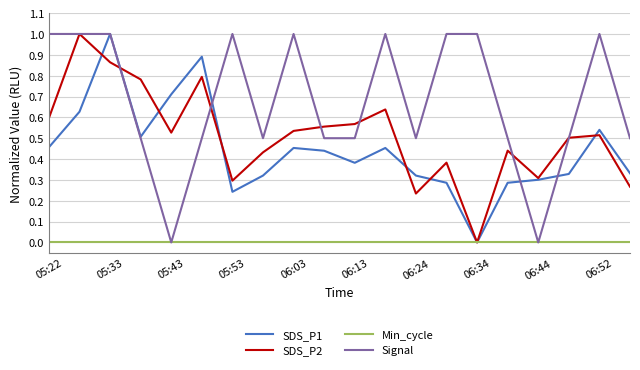

Which series has the largest total across all categories?

Signal